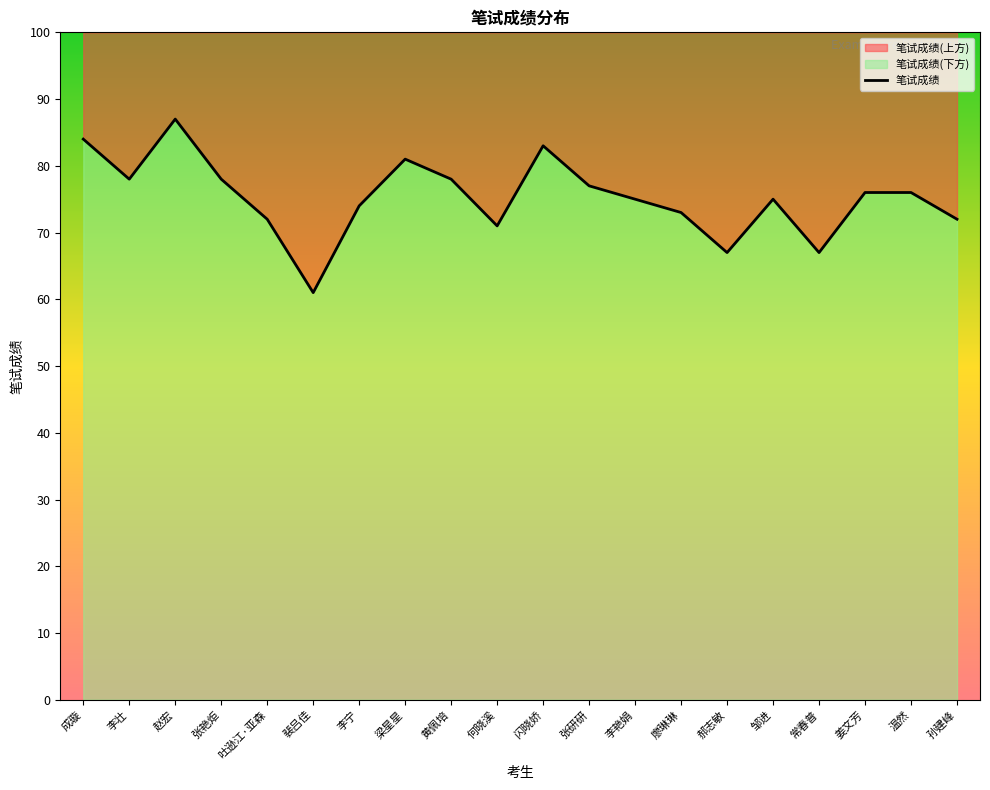

At which category does the data reach its first local peak?

赵宏